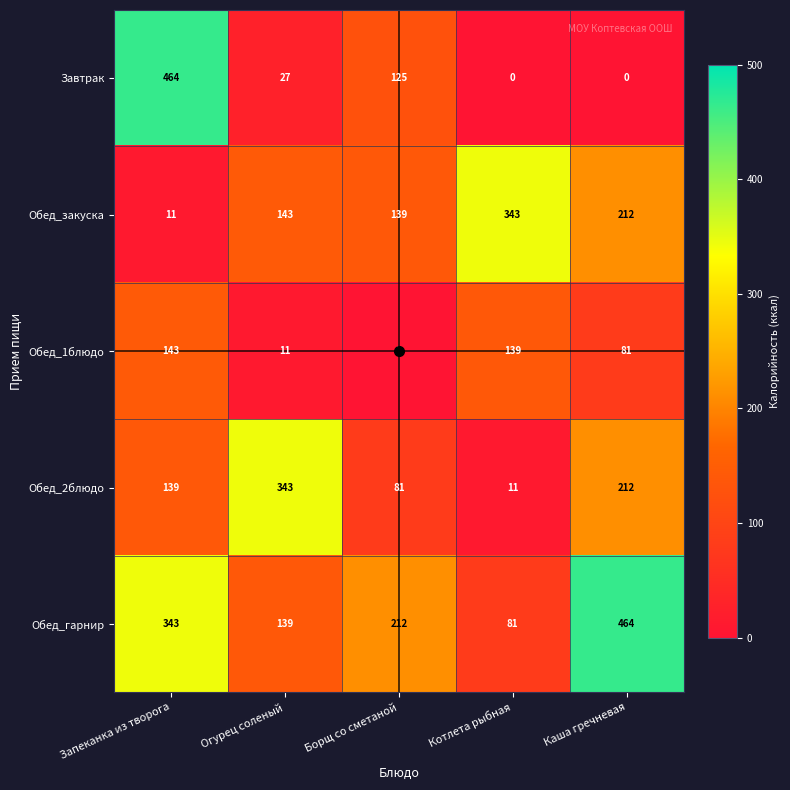

The Обед_закуска series shows 462 at Котлета рыбная. True or false?

False